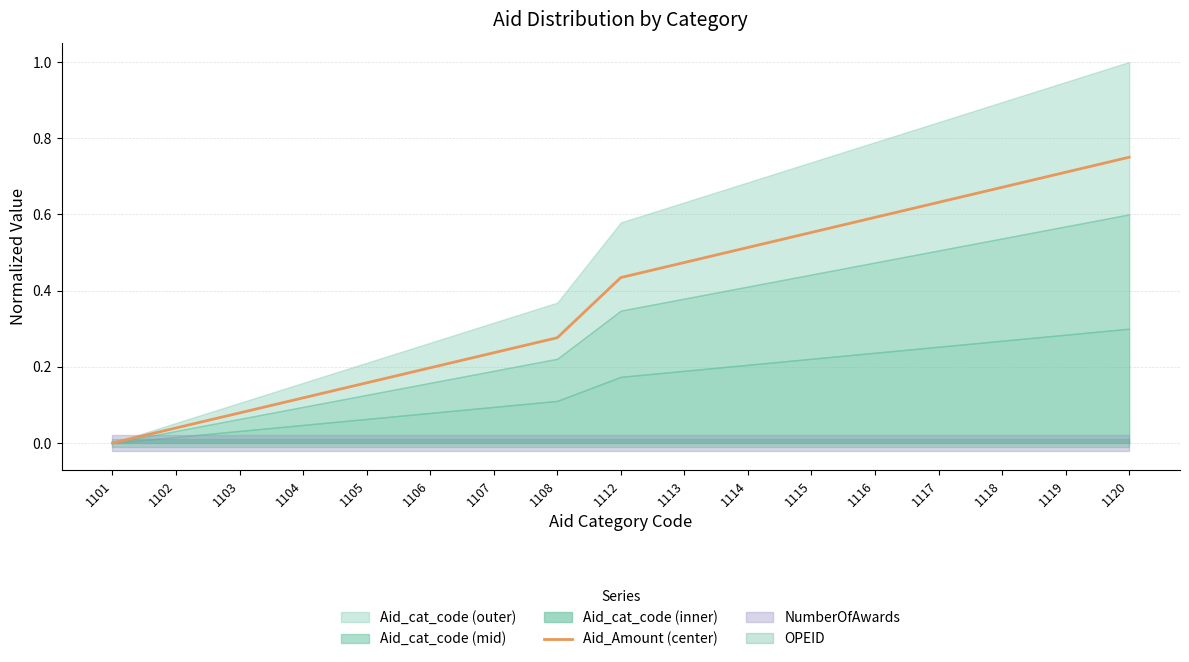

How many positive values are there?

16